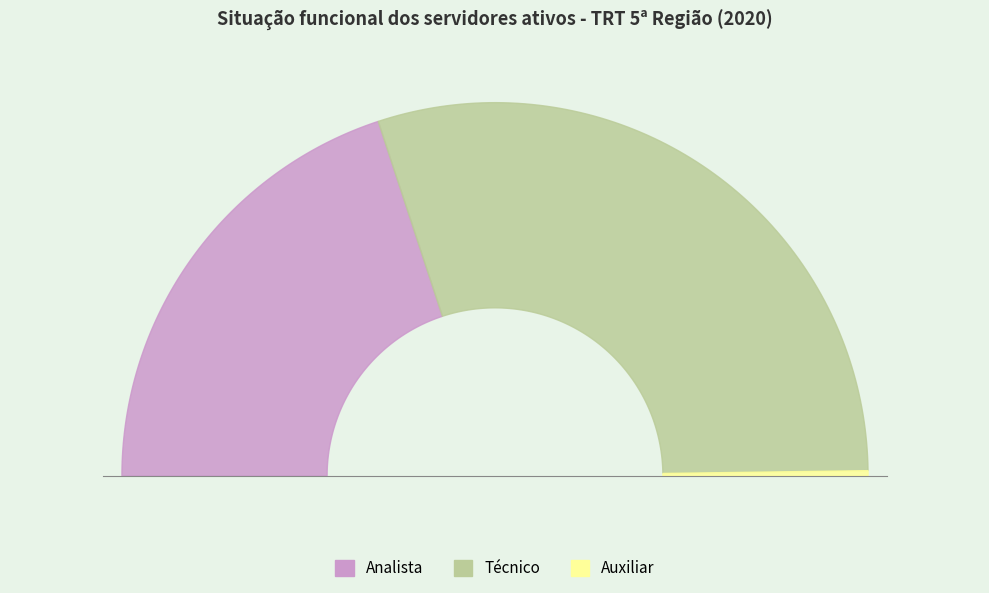

Which category has the smallest portion of the pie?

TOTAL AUXILIAR